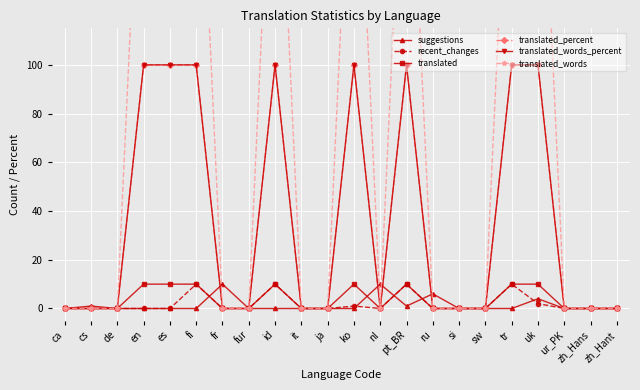

What is the sum of the translated_words_percent values at pt_BR and ja?

100